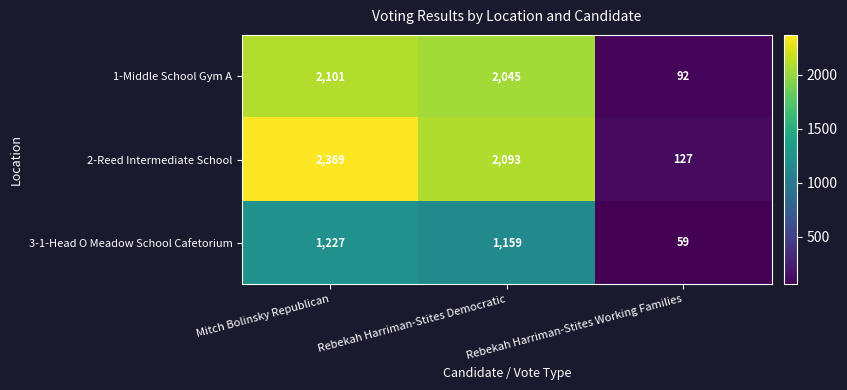

List the series in order of their overall mean, highest first.

2-Reed Intermediate School, 1-Middle School Gym A, 3-1-Head O Meadow School Cafetorium